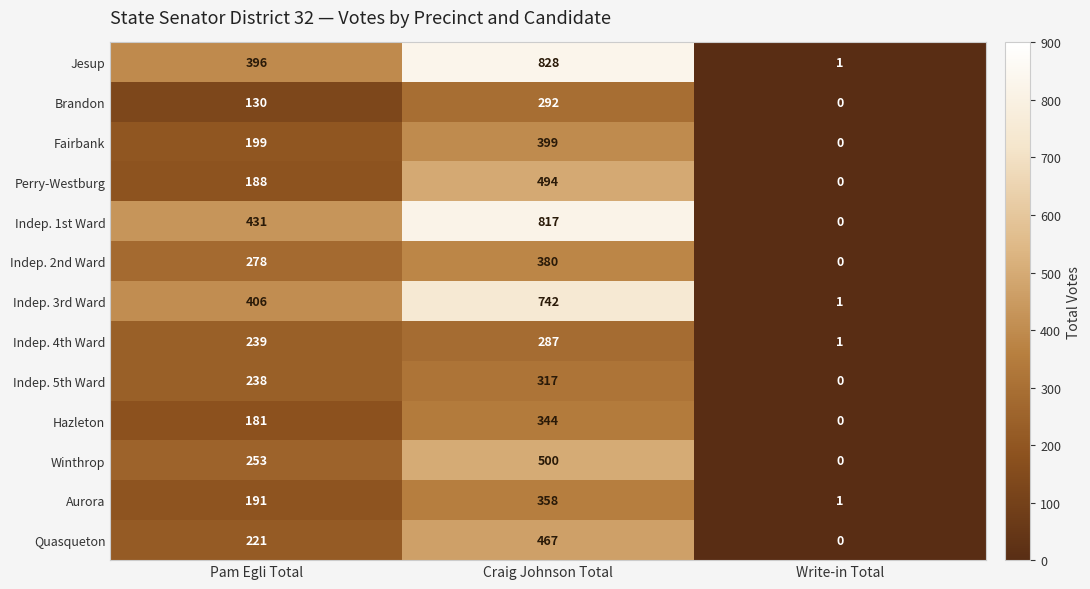

What is the total value across all series at Craig Johnson Total?

6225